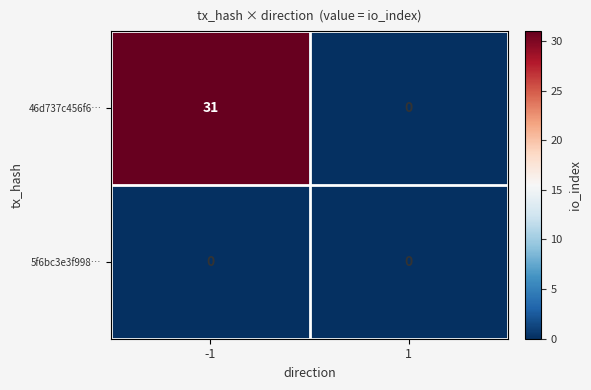

Rank the series at -1 from lowest to highest value.

5f6bc3e3f998…, 46d737c456f6…